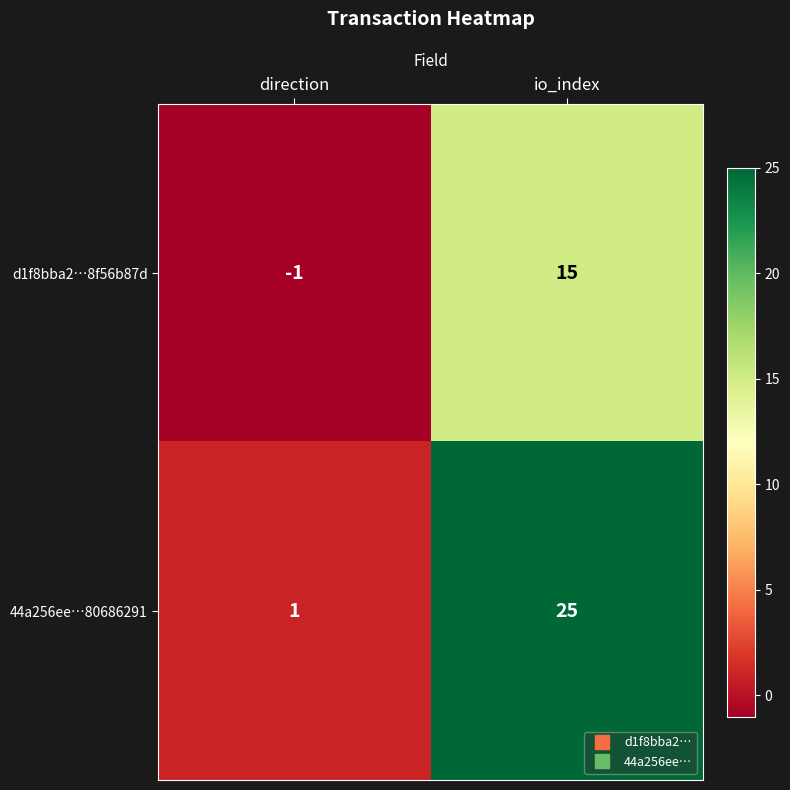

True or false: 44a256ee…80686291 has a value of 7 at io_index.

False